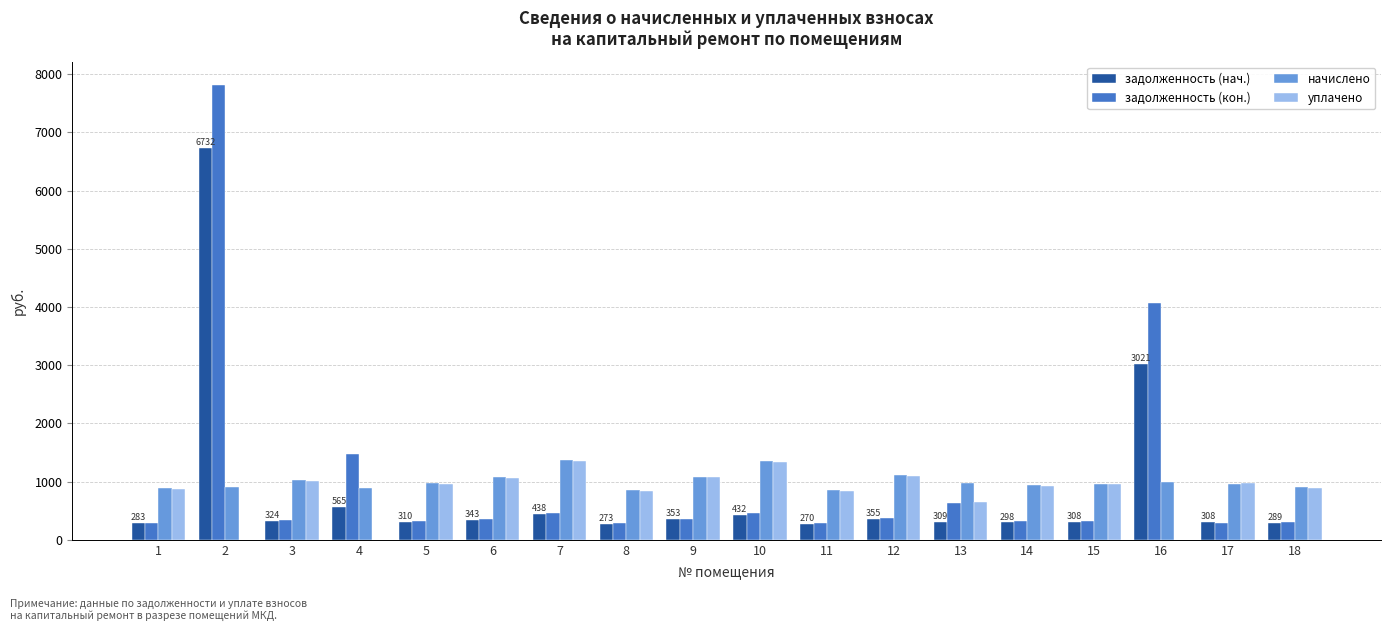

What is the sum of all задолженность (кон.) values?

18740.0